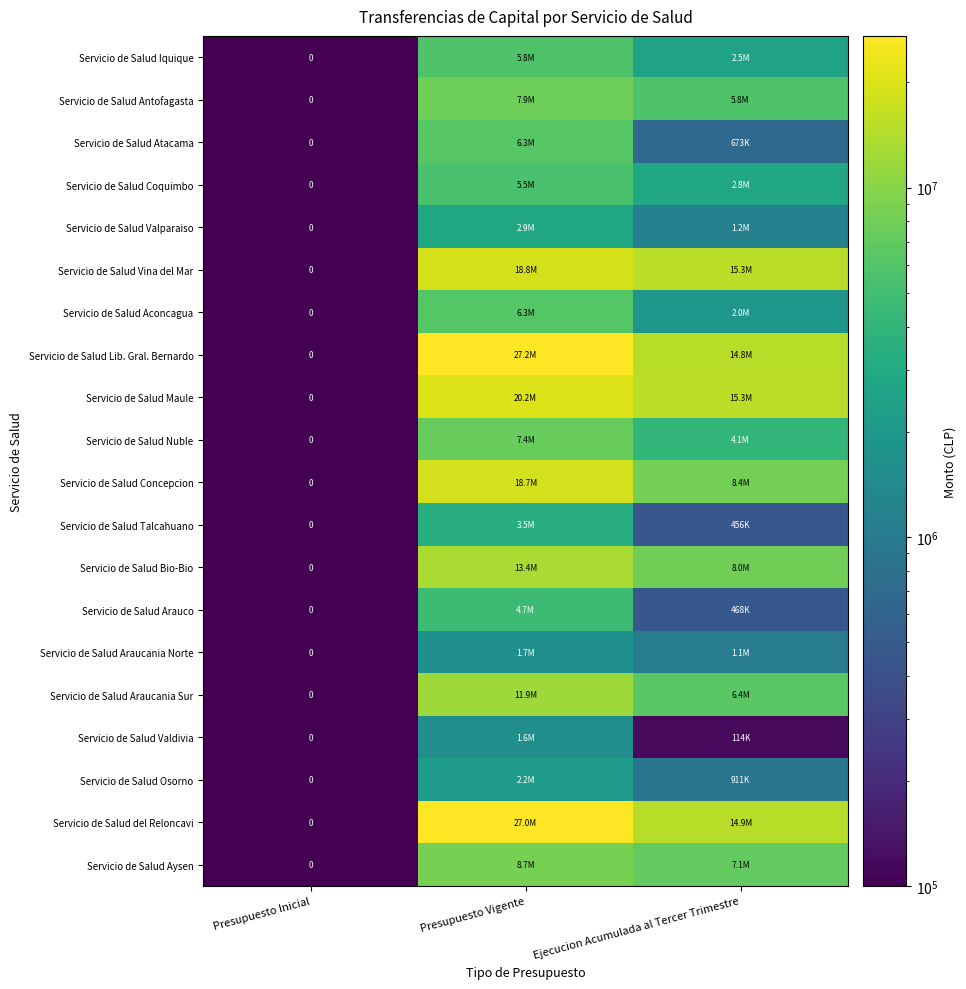

Between Presupuesto Inicial and Ejecucion Acumulada al Tercer Trimestre, which is larger?

Ejecucion Acumulada al Tercer Trimestre